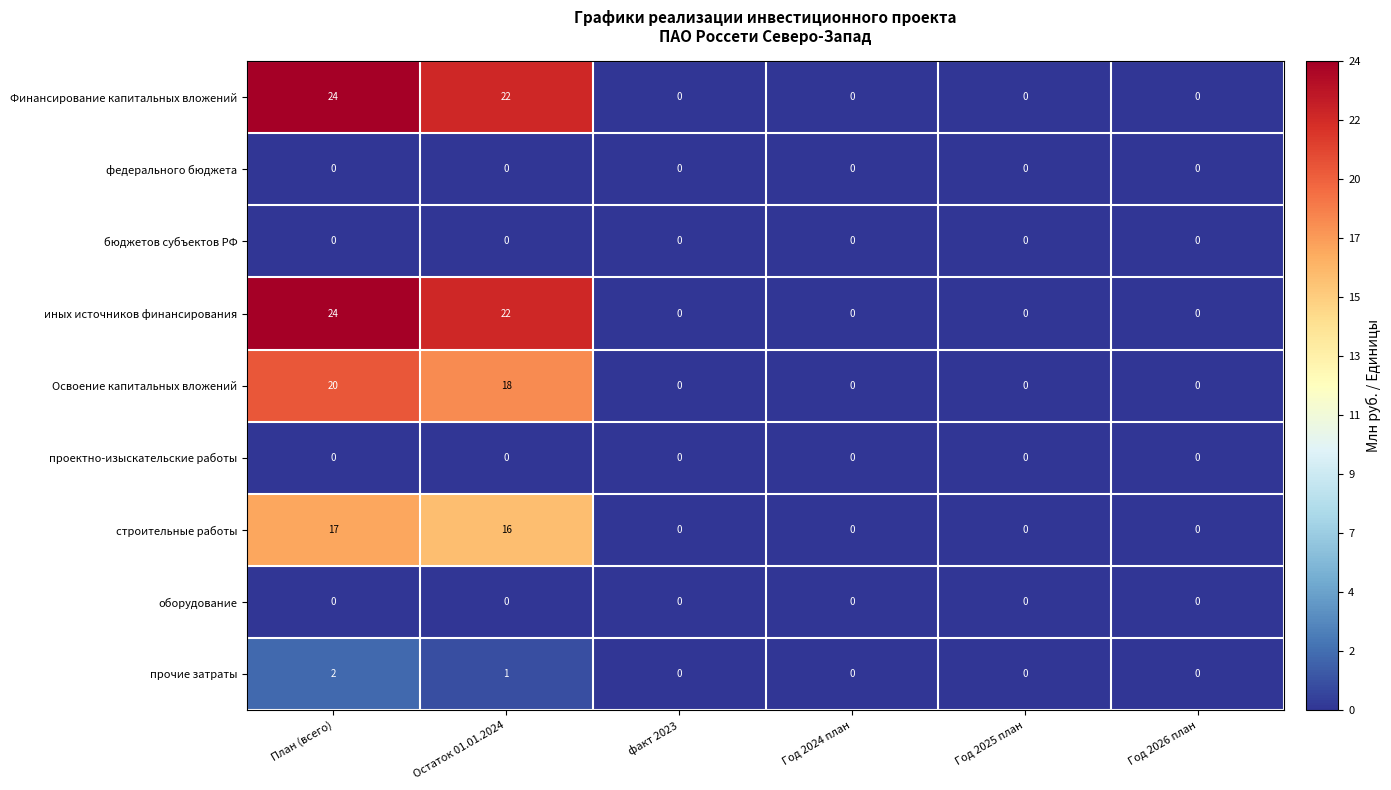

What is the difference between the highest and lowest values at Остаток 01.01.2024?

22